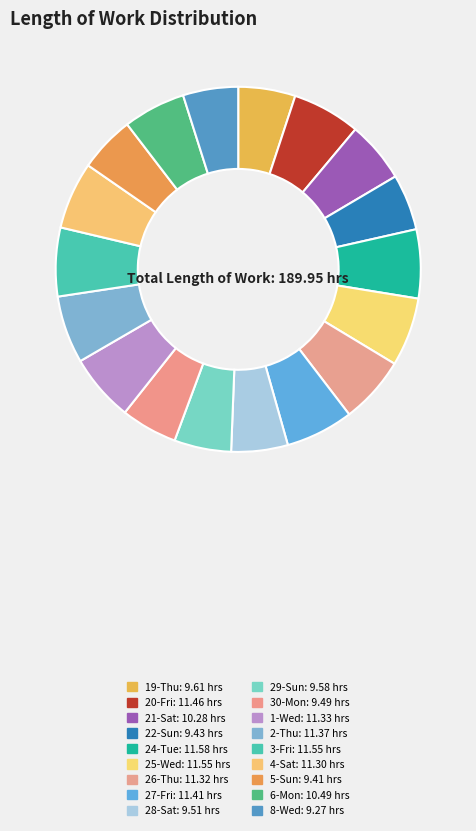

How many slices are in this pie chart?

18